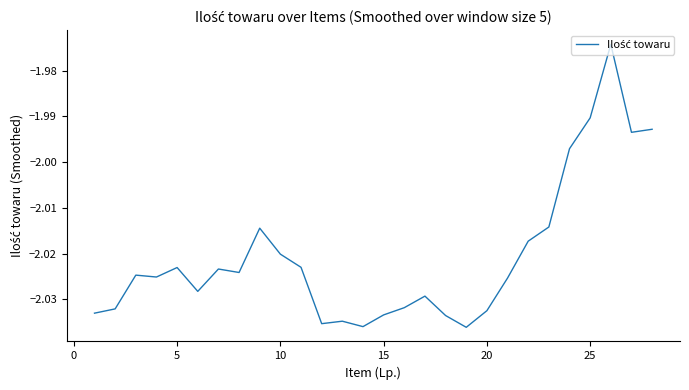

Is it true that the value at 10 is -2.6?

False